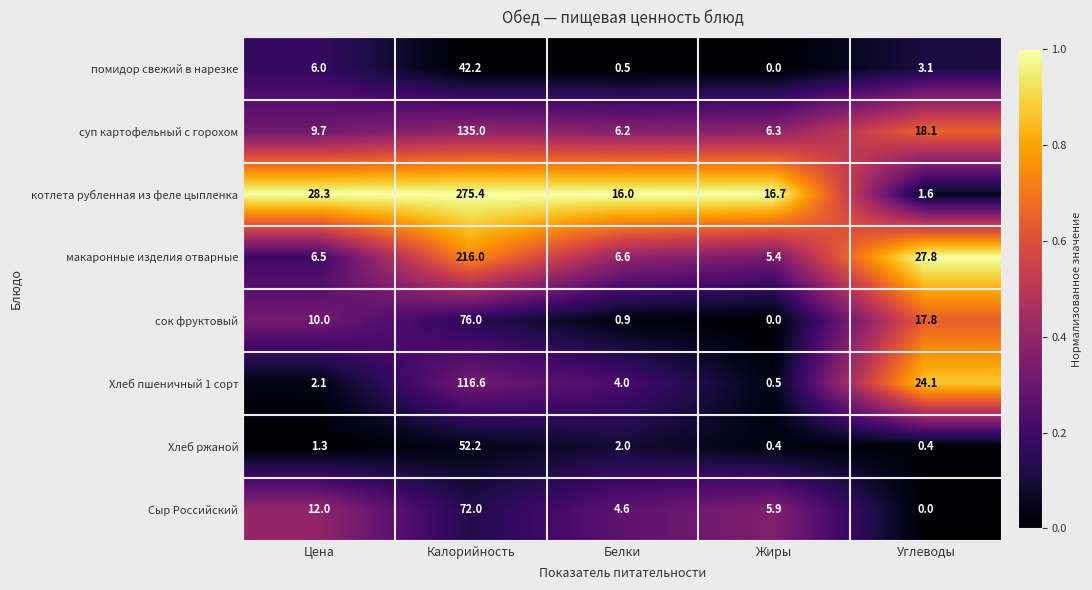

What is the approximate value of котлета рубленная из феле цыпленка at Цена?

28.3